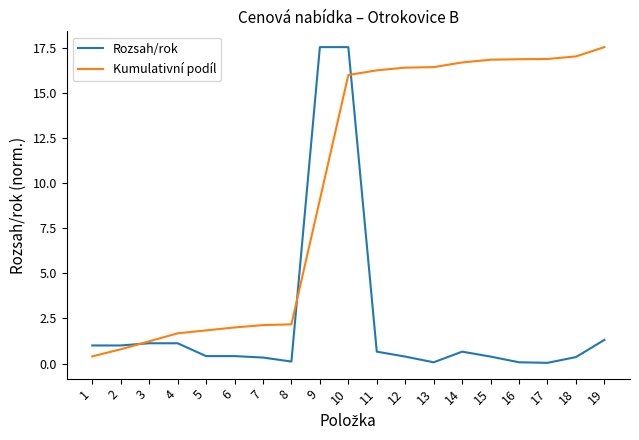

Rank the series at 7 from highest to lowest value.

Kumulativní podíl, Rozsah/rok